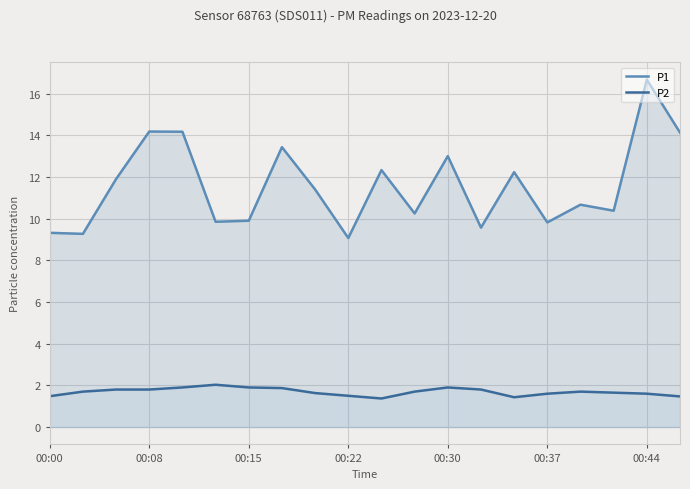

What is the sum of all P1 values?

231.5